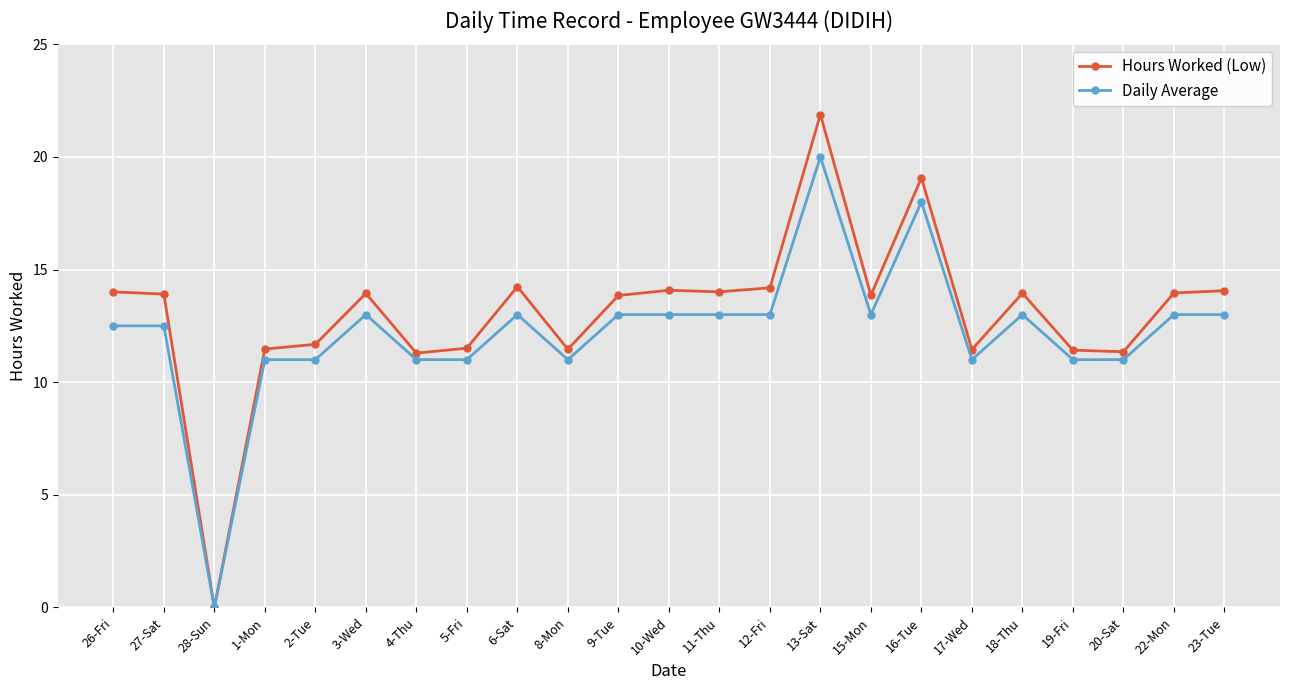

List the series in order of their peak value, lowest first.

Daily Average, Hours Worked (Low)